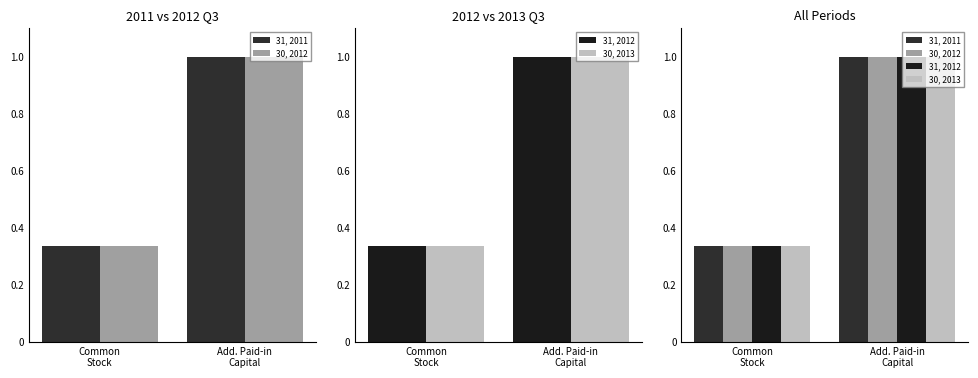

True or false: 30, 2012 has a value of 0.3 at Common
Stock.

True